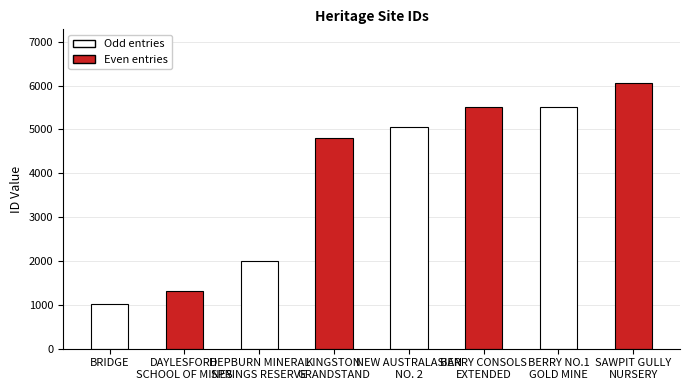

What is the sum of all values?

31264